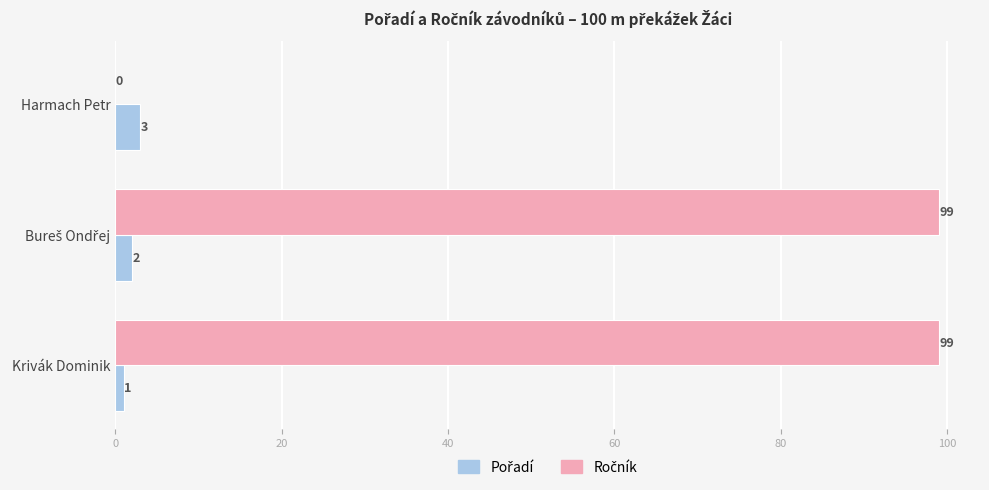

How many categories are shown in the chart?

3